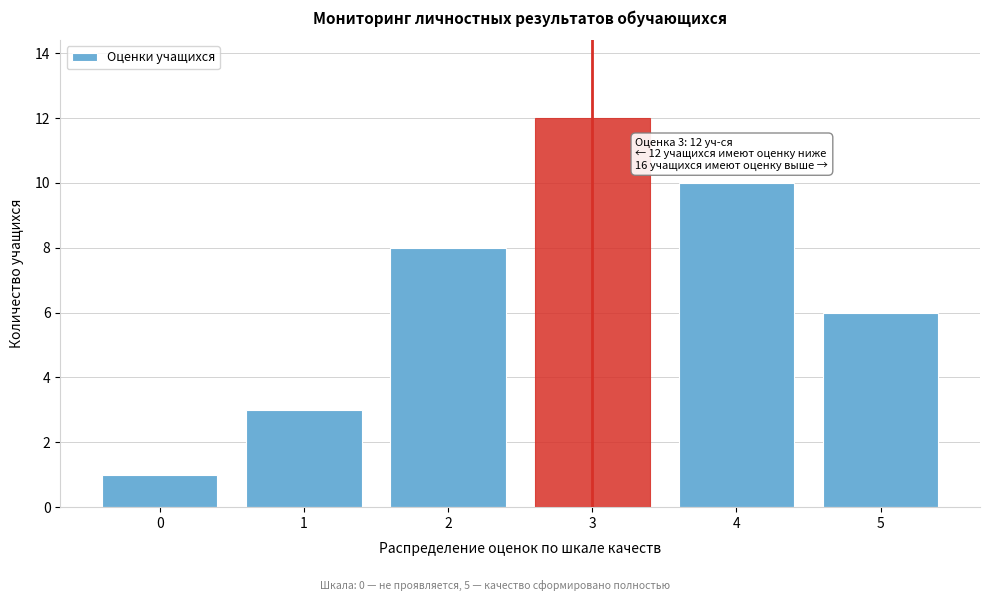

Reading left to right, what are all the values shown in this chart?

1	3	8	12	10	6